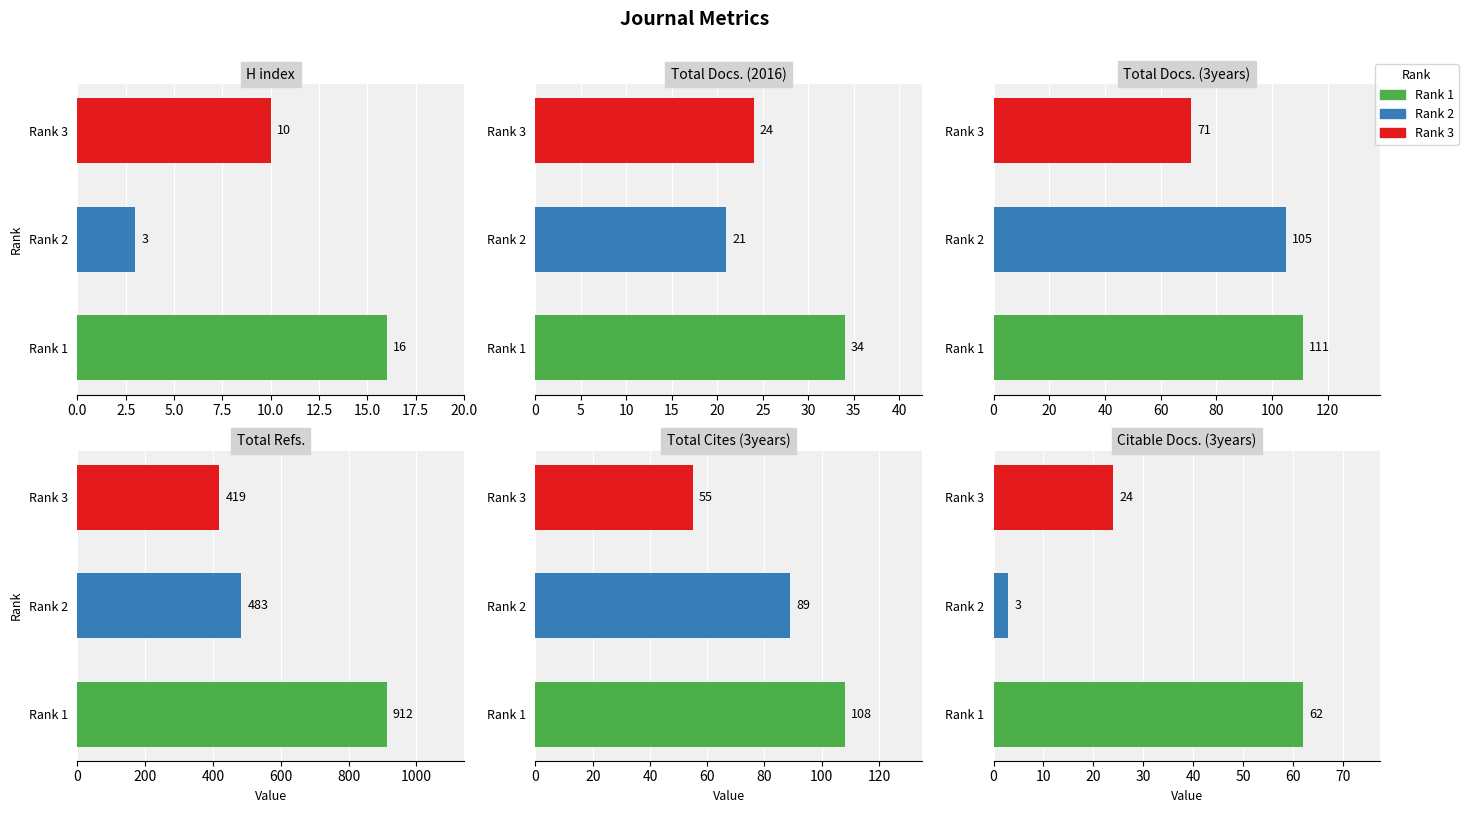

How many data points in H index are above 10?

1